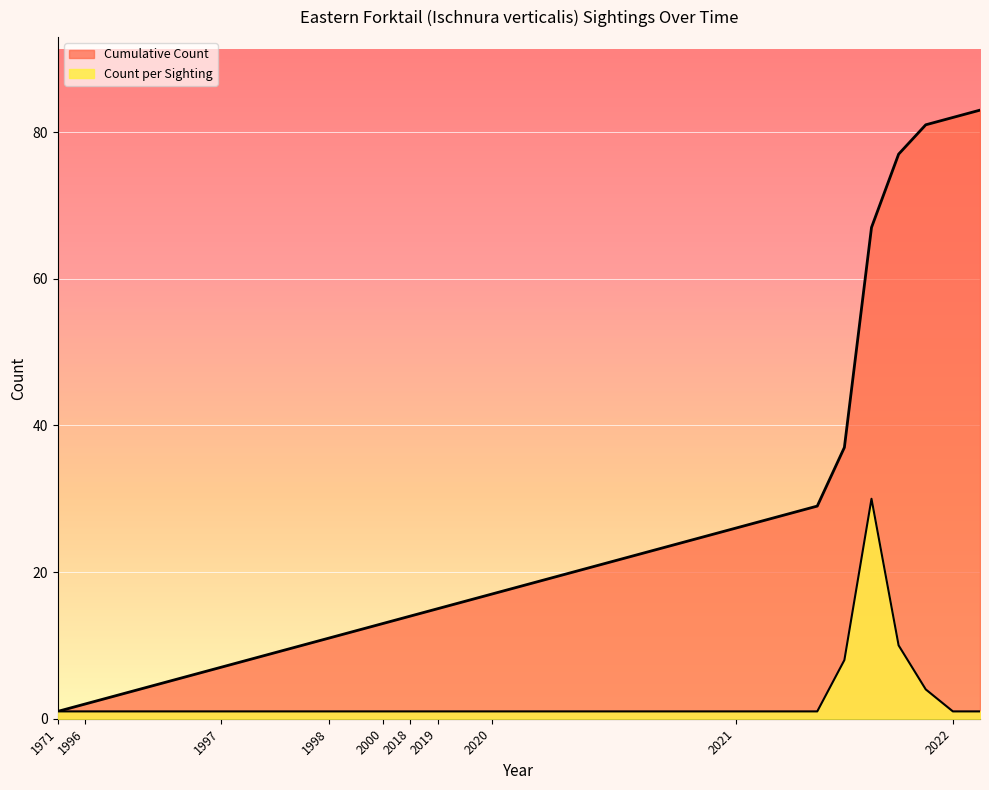

Which label corresponds to the largest value in the chart?

2022